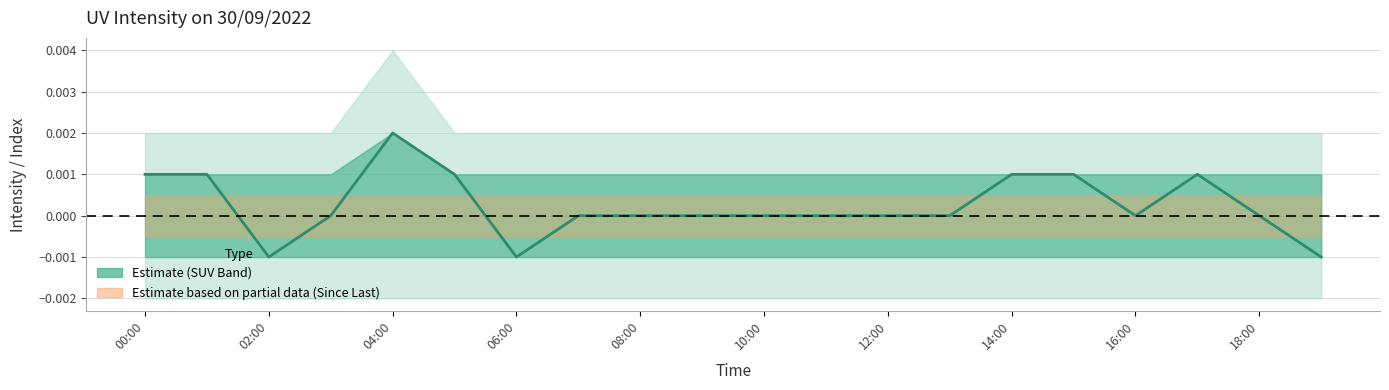

How many lines are shown in the chart?

1